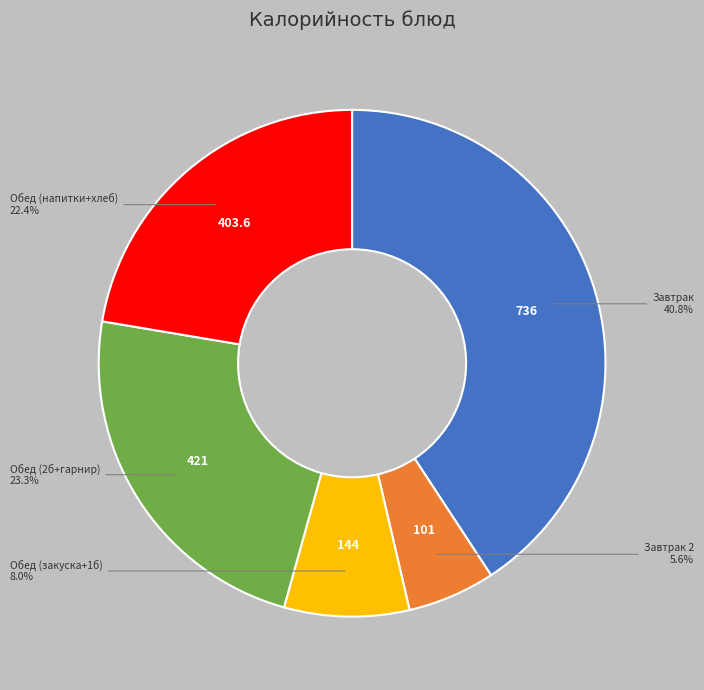

Does any single category account for the majority?

No